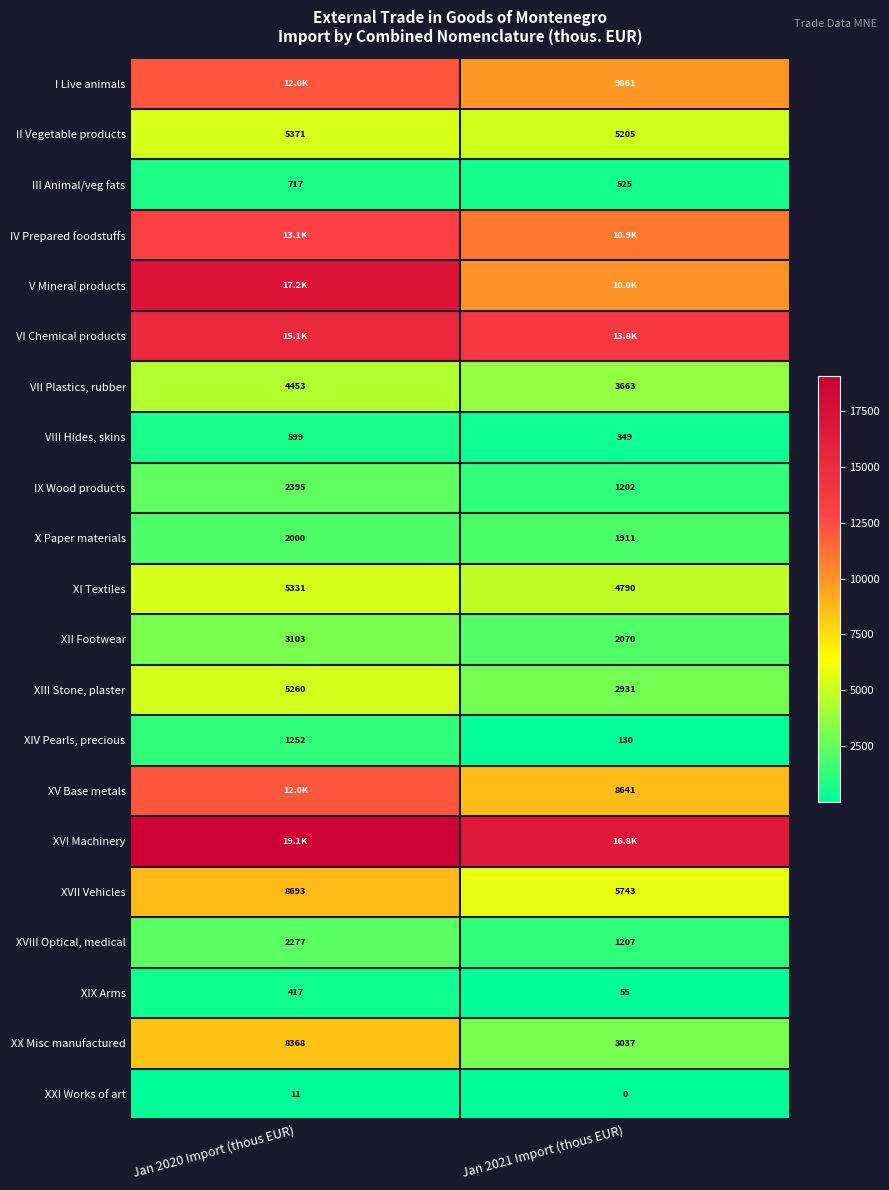

How many data points in XIII Stone, plaster are less than 5260?

1